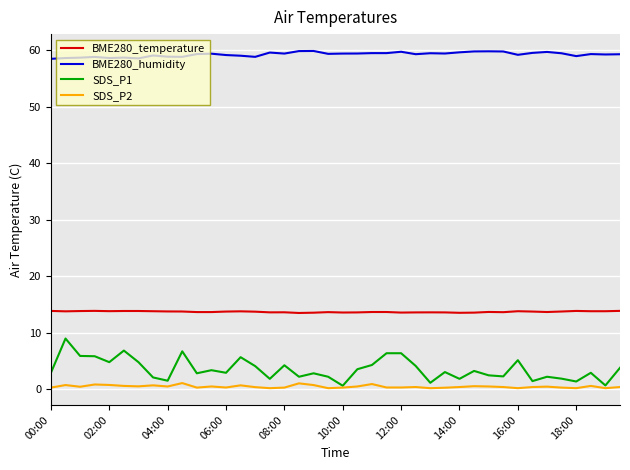

What is the maximum value for BME280_temperature?

13.9